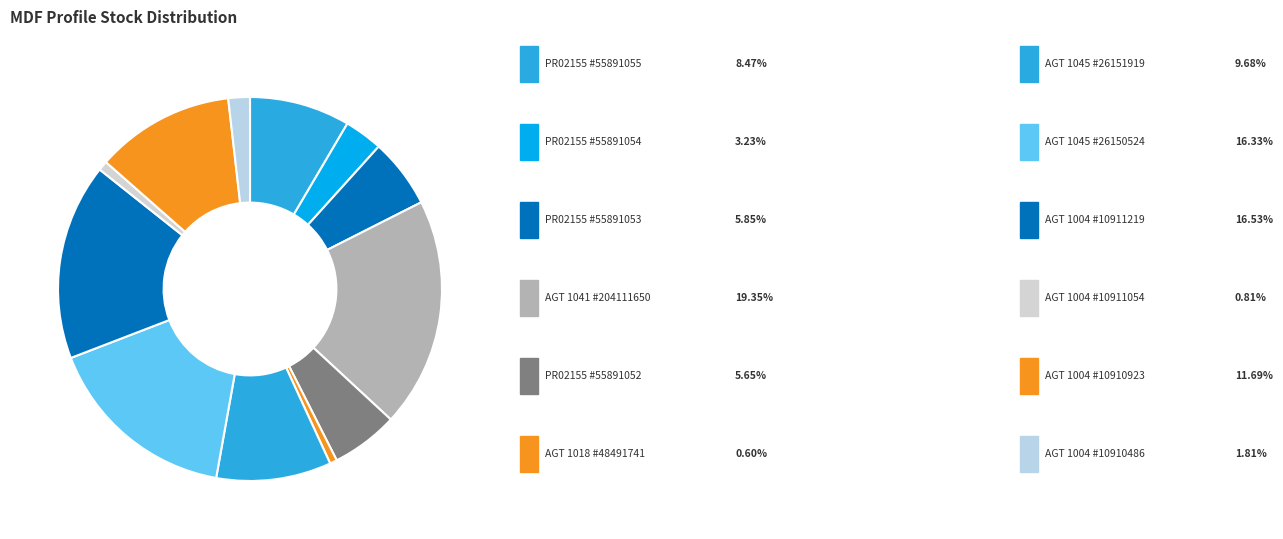

How many segments does this pie chart have?

12